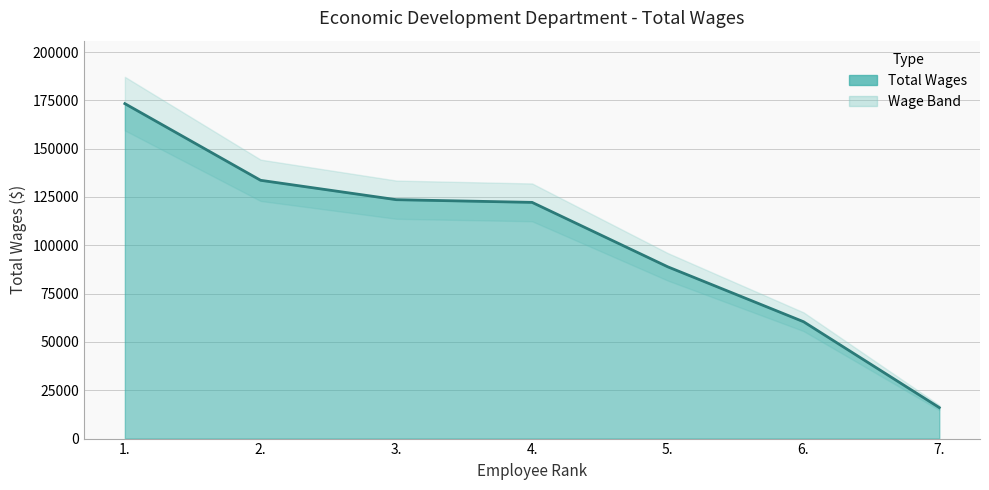

Reading right to left, transcribe all the data shown in this chart.

16034	60465	88862	122219	123610	133637	173304